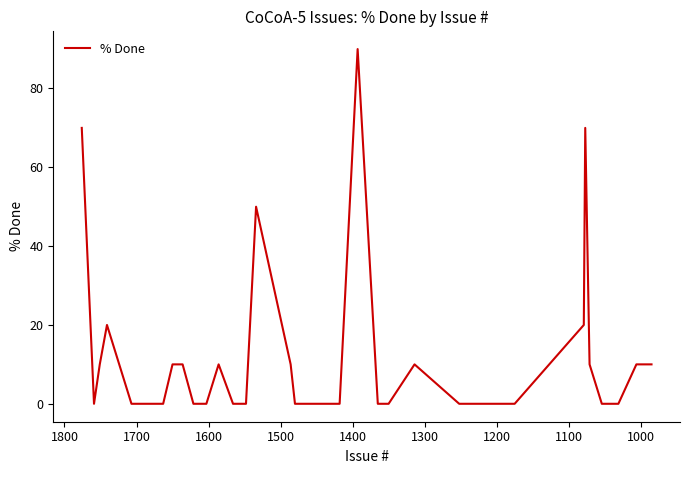

How many values are between 0 and 10?

34